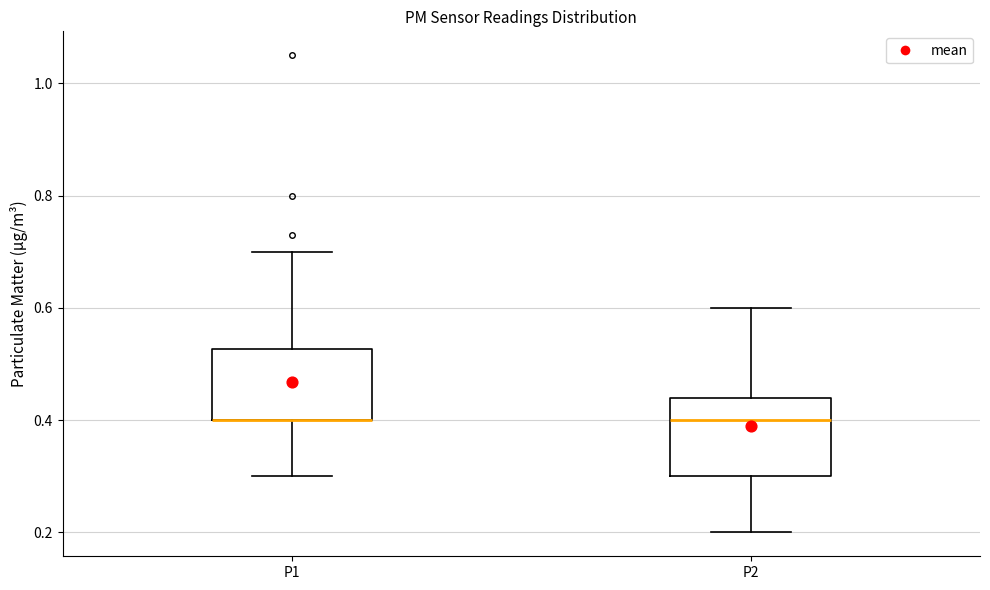

Reading left to right, transcribe this box plot: for each box, give where its median line is, the range the box spans, and where its two whiskers end, as read against the y-axis. The values are not printed on the chart, so give them approximately, as read against the axis.

P1: median 0.40 (drawn on the box's lower edge), box 0.40 to 0.52, whiskers 0.30 to 0.70
P2: median 0.40, box 0.30 to 0.44, whiskers 0.20 to 0.60